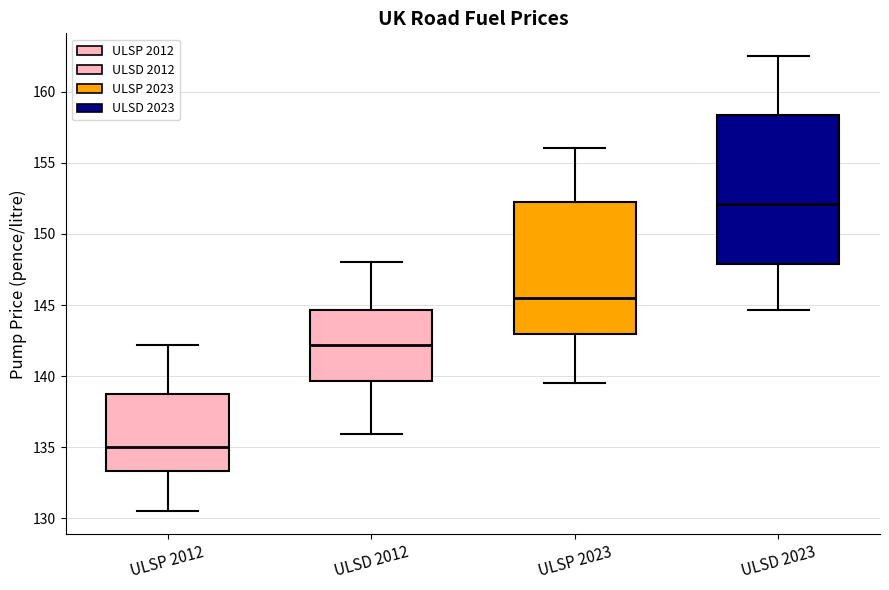

Which box's median line is the lowest?

ULSP 2012